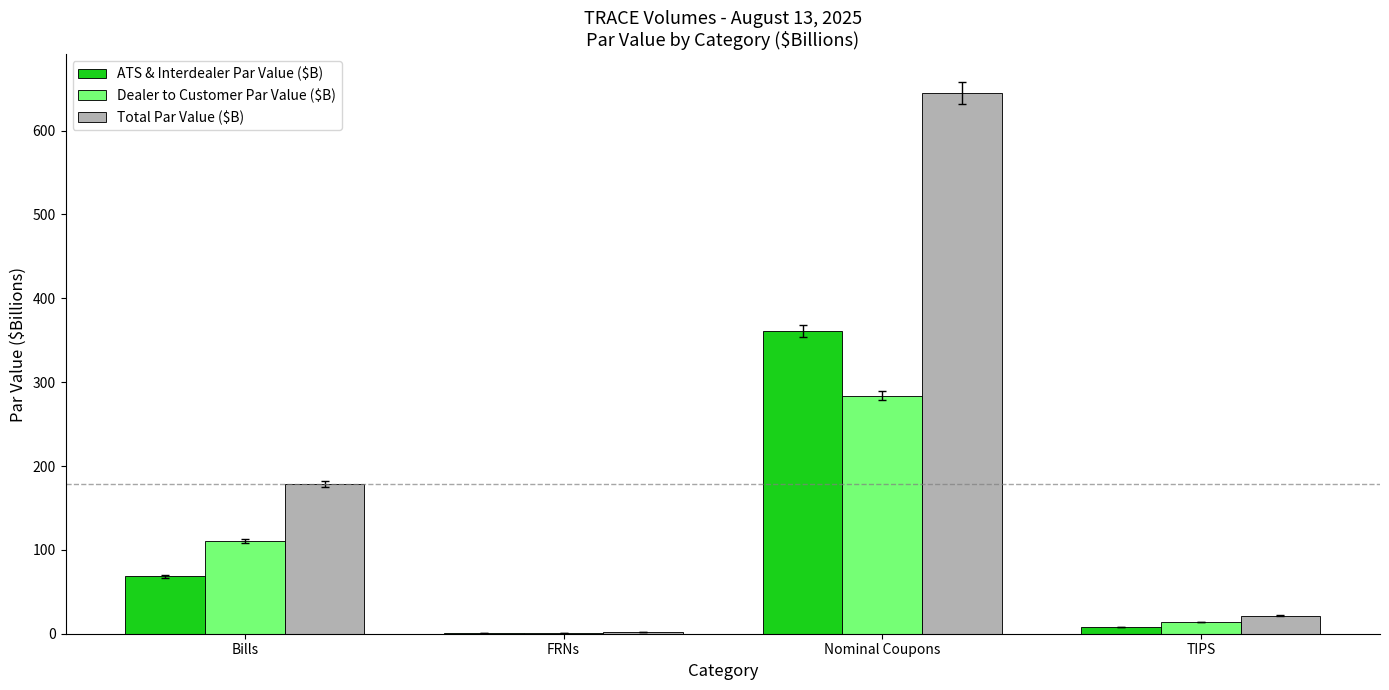

How many series are shown in this chart?

3